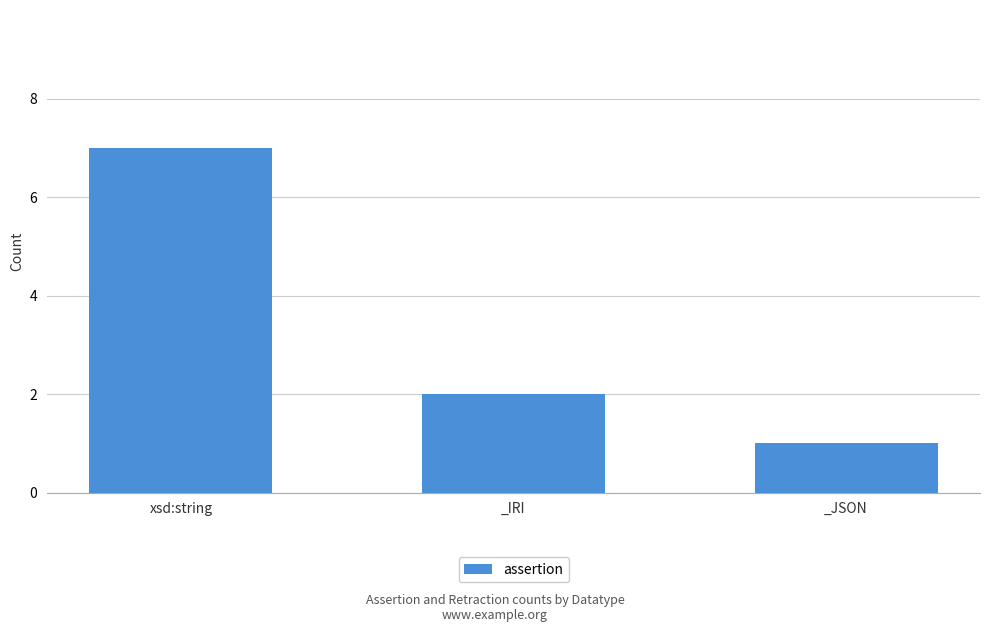

The value at xsd:string is 7. True or false?

True